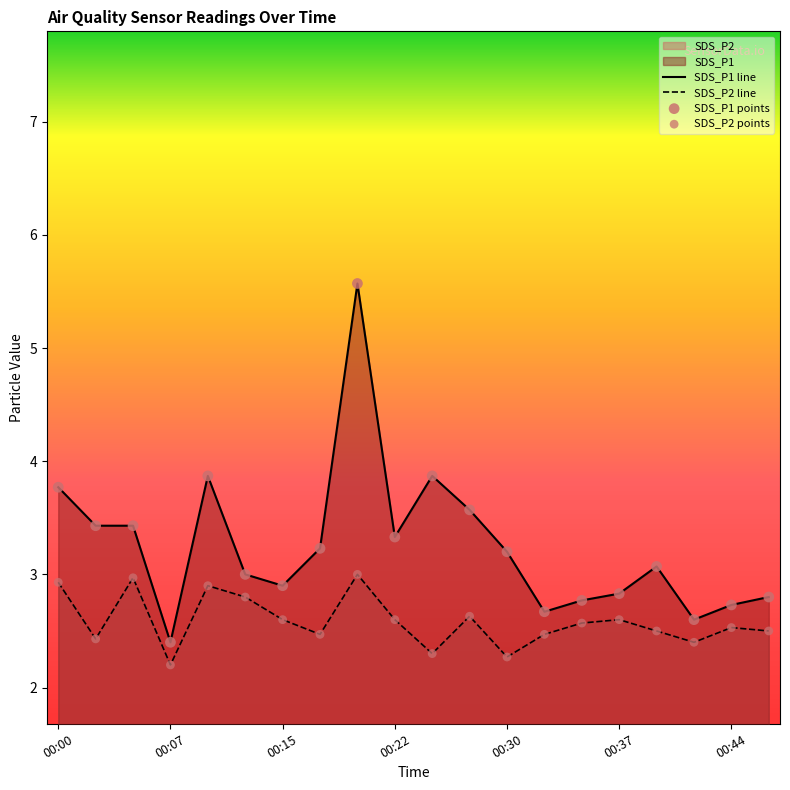

What is the total value across all series at 00:22?

5.9